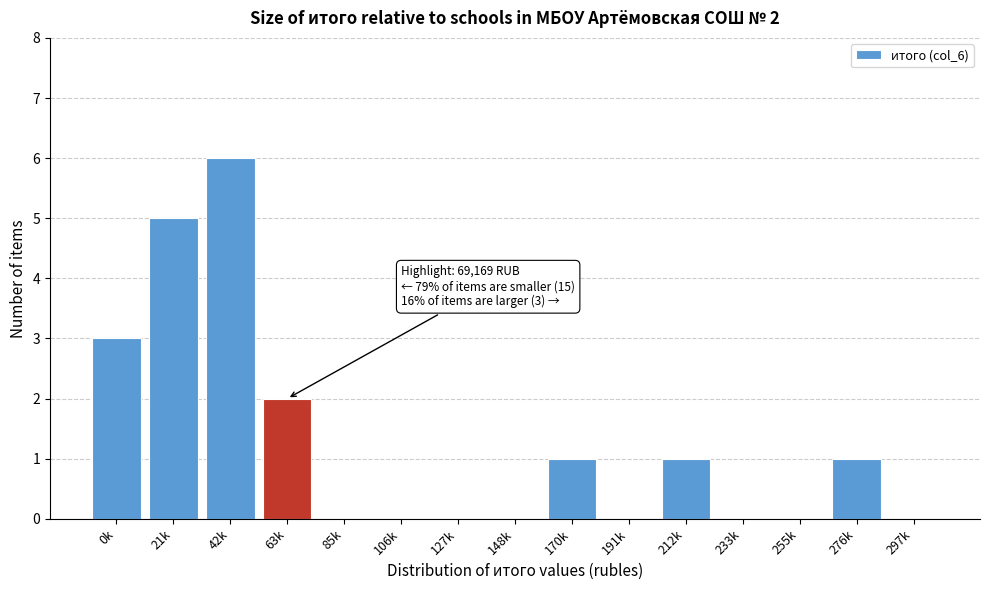

Reading right to left, what are all the values shown in this chart?

297k=0	276k=1	255k=0	233k=0	212k=1	191k=0	170k=1	148k=0	127k=0	106k=0	85k=0	63k=2	42k=6	21k=5	0k=3